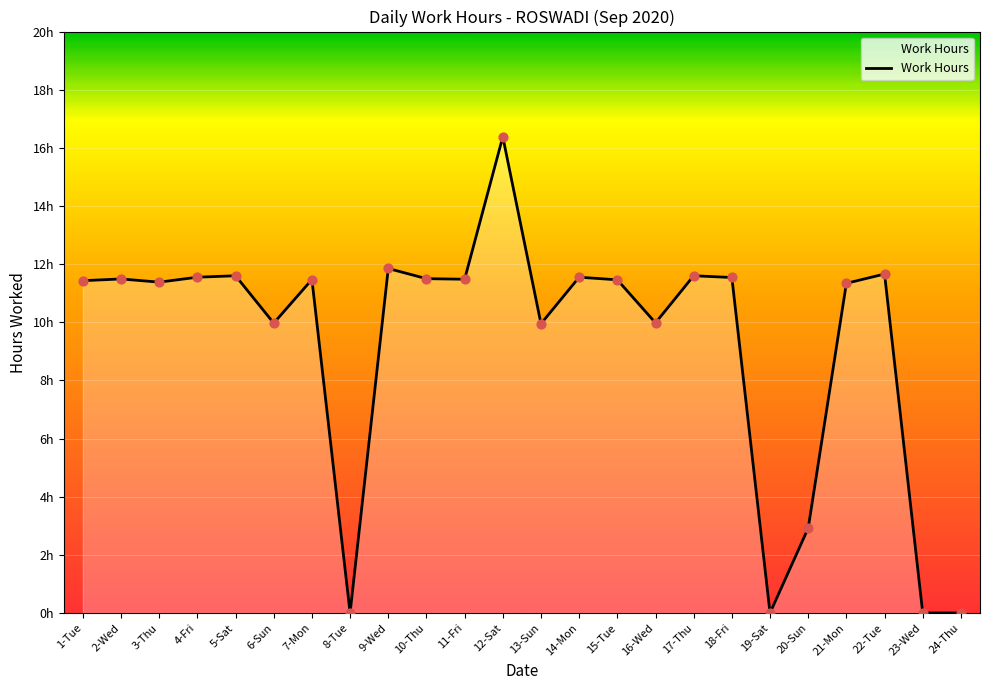

Does the chart have visible grid lines?

Yes